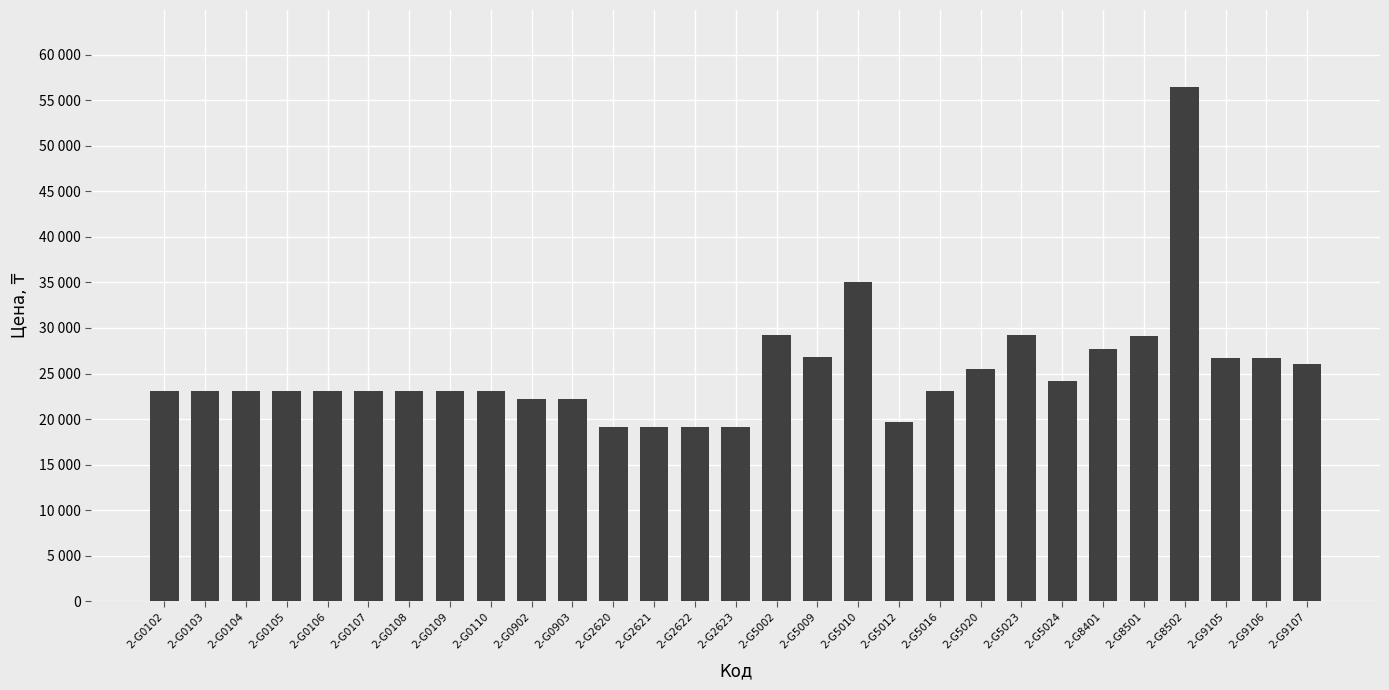

List the labels in order of value, largest first.

2-G8502, 2-G5010, 2-G5002, 2-G5023, 2-G8501, 2-G8401, 2-G5009, 2-G9105, 2-G9106, 2-G9107, 2-G5020, 2-G5024, 2-G0102, 2-G0103, 2-G0104, 2-G0105, 2-G0106, 2-G0107, 2-G0108, 2-G0109, 2-G0110, 2-G5016, 2-G0902, 2-G0903, 2-G5012, 2-G2620, 2-G2621, 2-G2622, 2-G2623